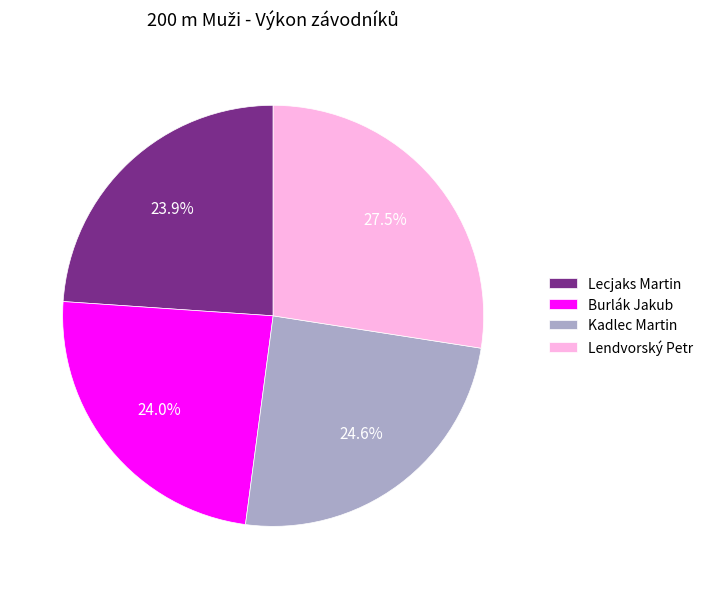

Is there a majority slice in this chart?

No